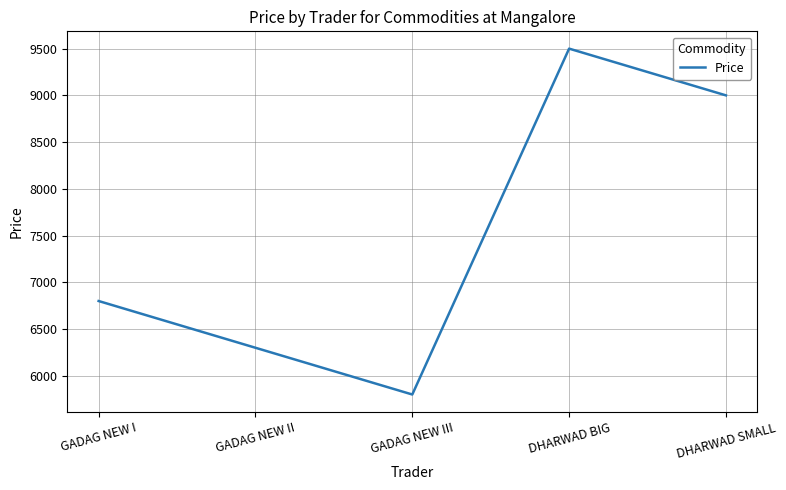

What position from the left is DHARWAD BIG?

4